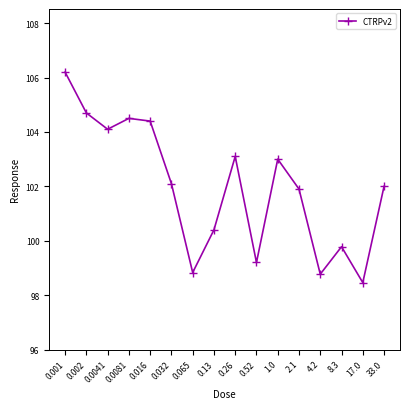

What is the difference between the values at 4.2 and 33.0?

3.2